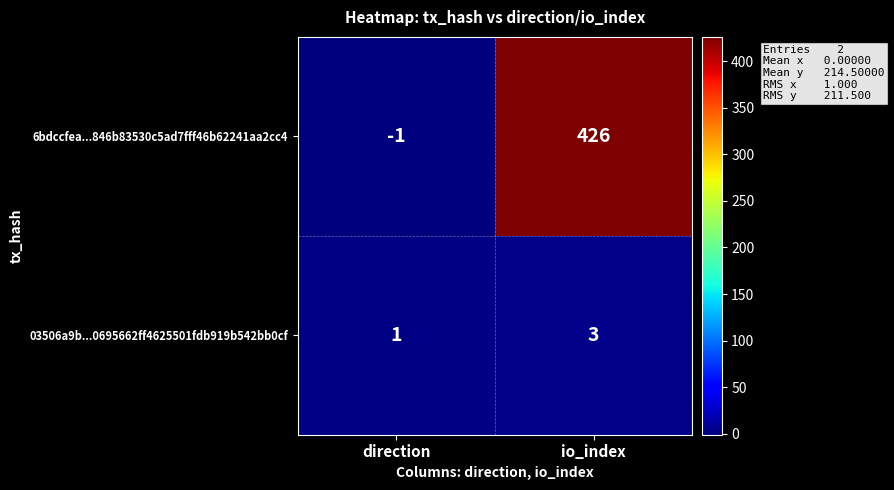

Rank the series by their average value, from highest to lowest.

6bdccfea...846b83530c5ad7fff46b62241aa2cc4, 03506a9b...0695662ff4625501fdb919b542bb0cf